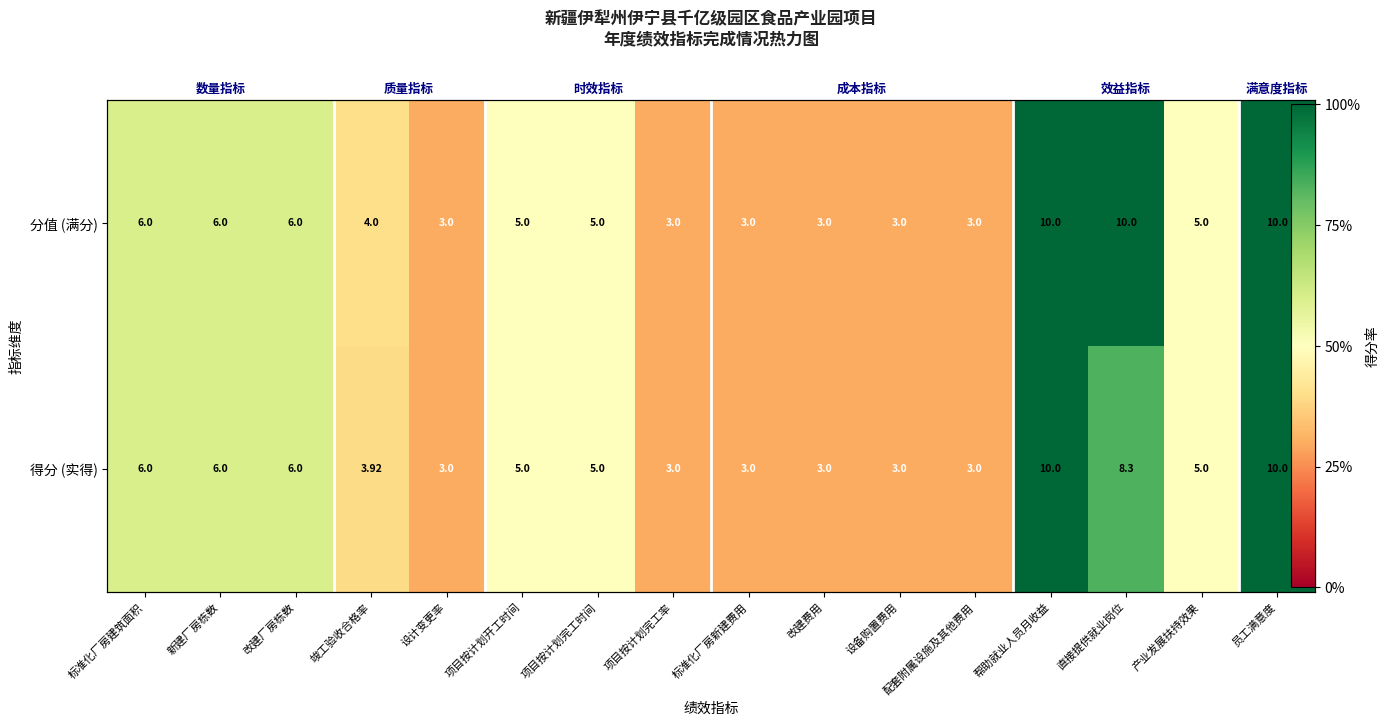

Is the value of 得分 (实得) at 标准化厂房建筑面积 greater than the value of 分值 (满分) at 标准化厂房建筑面积?

No